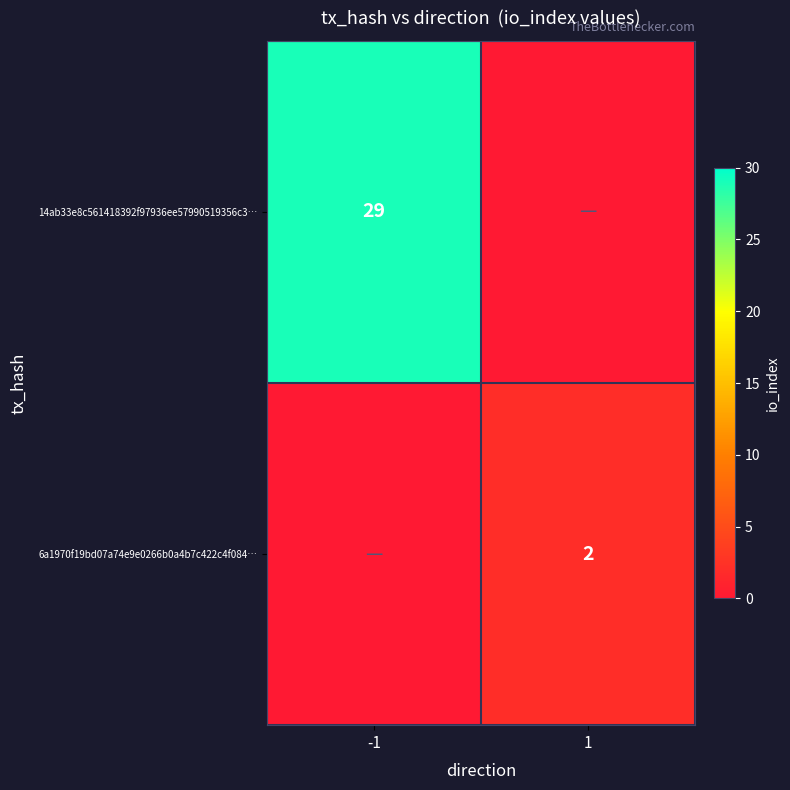

The 6a1970f19bd07a74e9e0266b0a4b7c422c4f084… series shows 3 at 1. True or false?

False